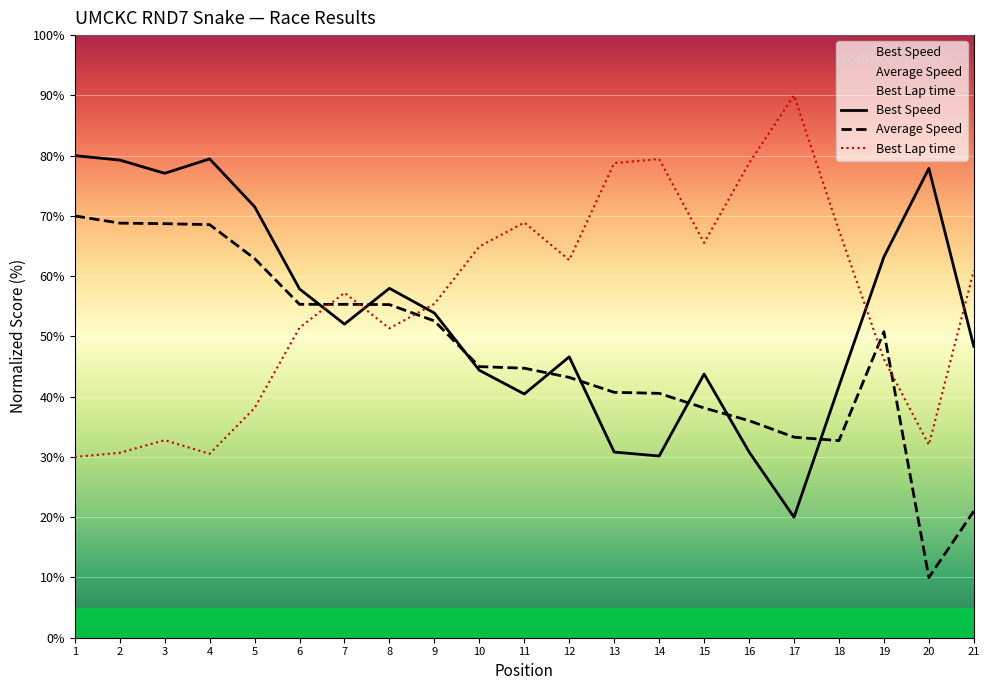

Between which two adjacent categories do Best Speed and Average Speed first intersect?

6 and 7